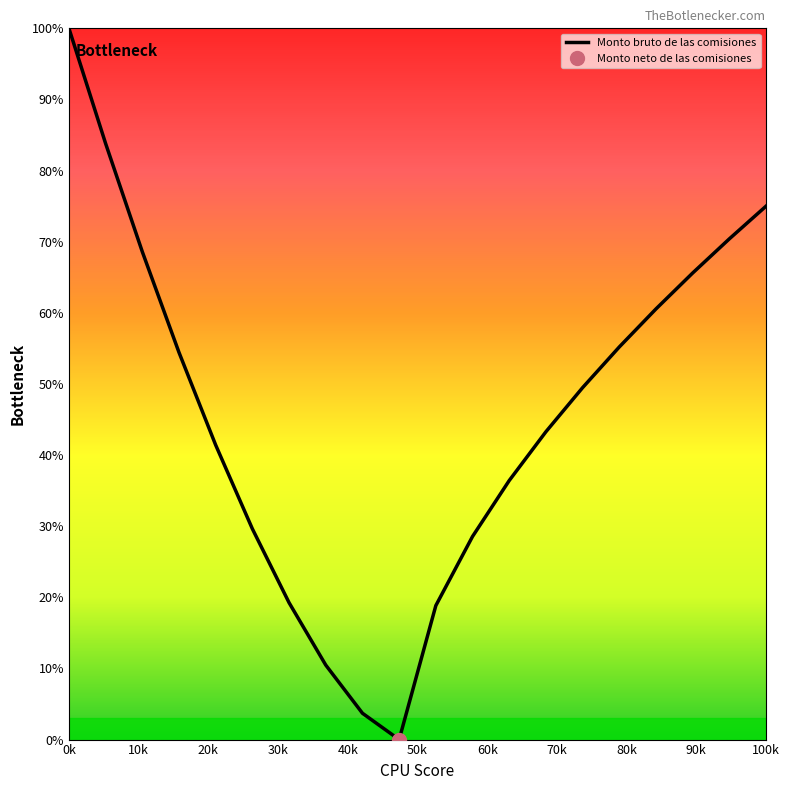

Reading left to right, transcribe all the data shown in this chart.

100.0	83.8	68.6	54.4	41.4	29.6	19.2	10.5	3.7	0.0	18.8	28.6	36.4	43.3	49.5	55.2	60.6	65.6	70.4	75.0